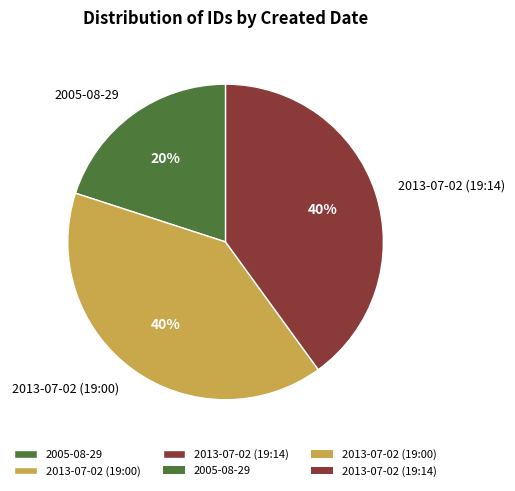

To the nearest percent, what is the average slice percentage?

33%